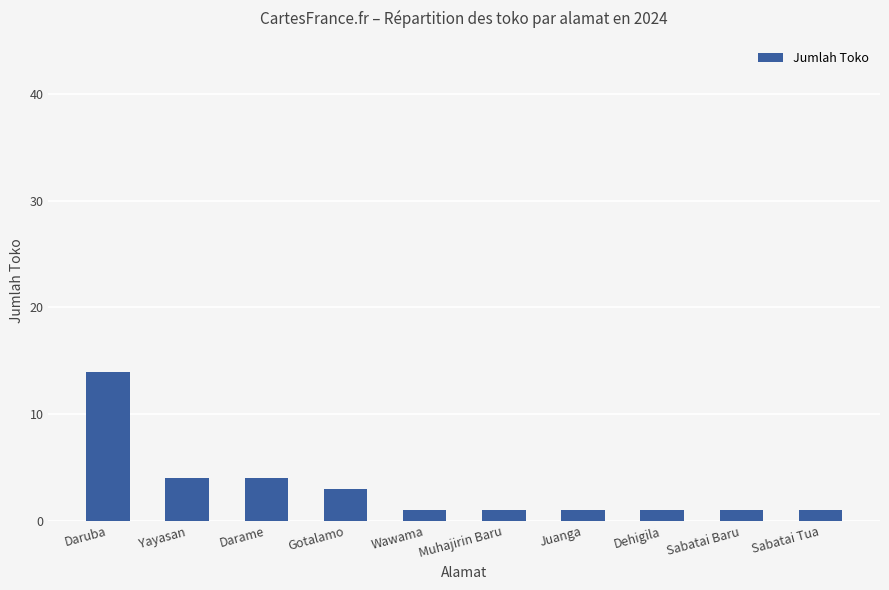

What is the difference between the maximum and minimum values?

13